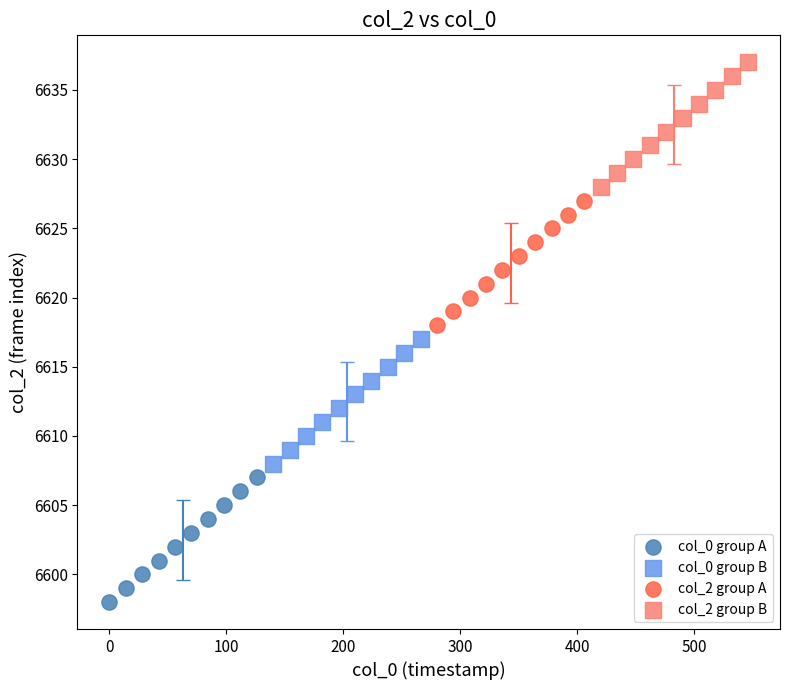

What are all the series names shown in the legend?

col_0 group A, col_0 group B, col_2 group A, col_2 group B